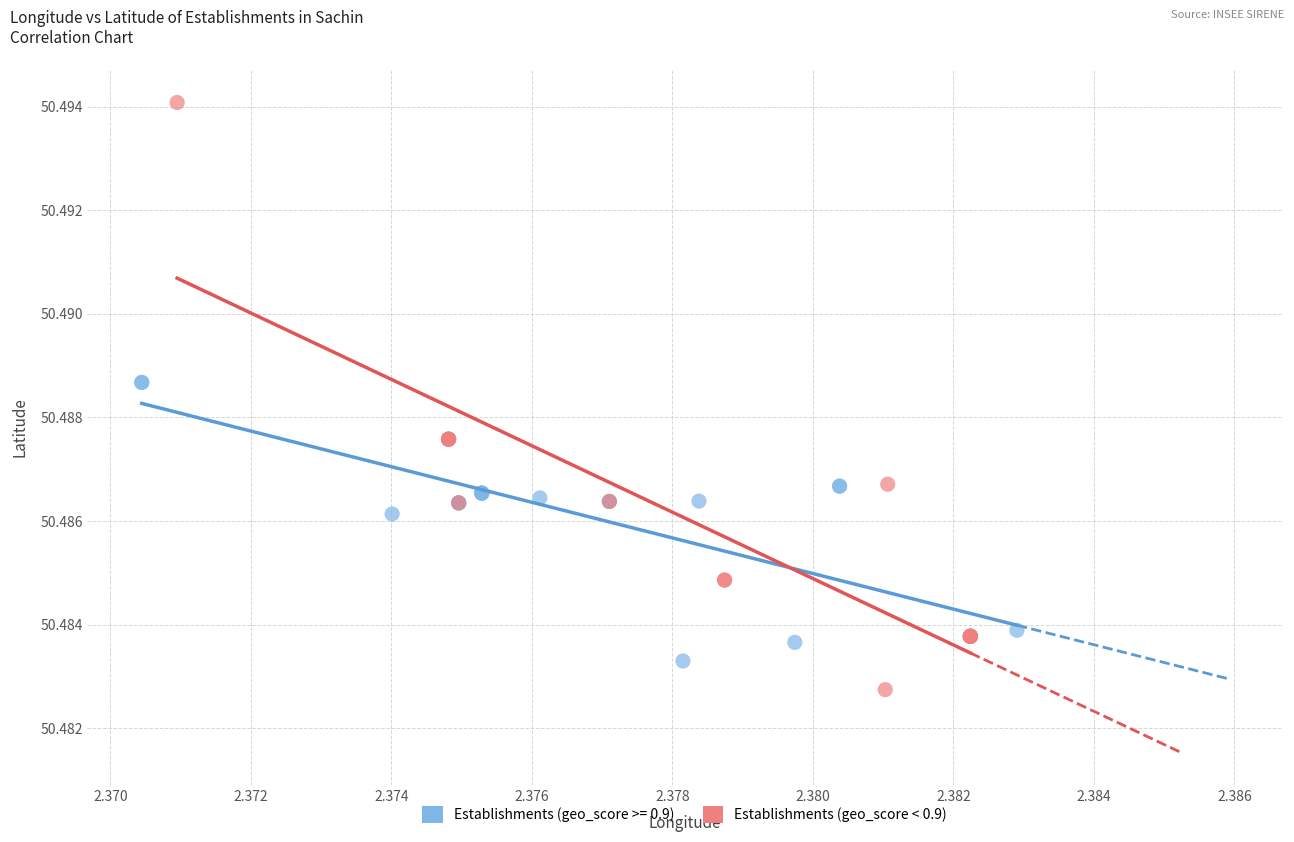

Which series reaches the maximum Y coordinate?

Establishments (geo_score < 0.9)